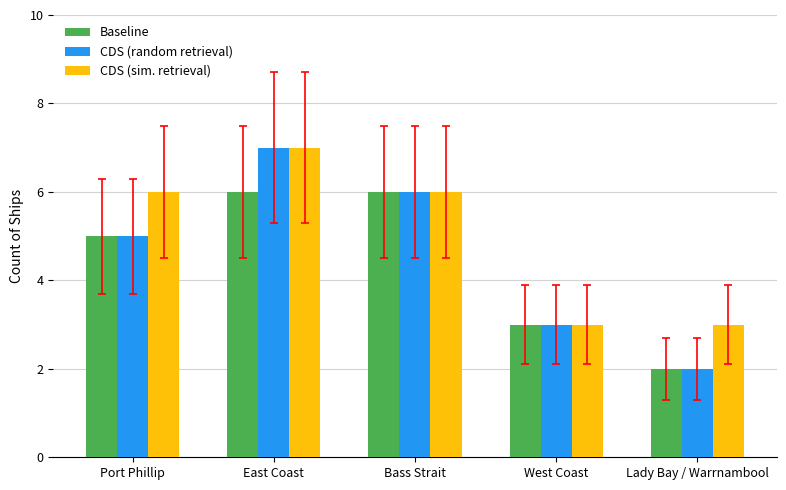

Count the number of data series in this chart.

3